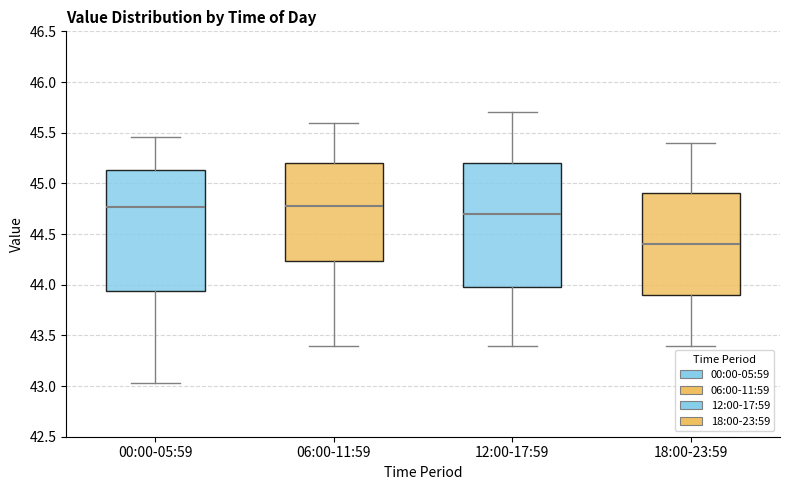

Reading left to right, transcribe this box plot: for each box, give where its median line is, the range the box spans, and where its two whiskers end, as read against the y-axis. The values are not printed on the chart, so give them approximately, as read against the axis.

00:00-05:59: median 44.75, box 43.95 to 45.15, whiskers 43.05 to 45.45
06:00-11:59: median 44.80, box 44.25 to 45.20, whiskers 43.40 to 45.60
12:00-17:59: median 44.70, box 44.00 to 45.20, whiskers 43.40 to 45.70
18:00-23:59: median 44.40, box 43.90 to 44.90, whiskers 43.40 to 45.40